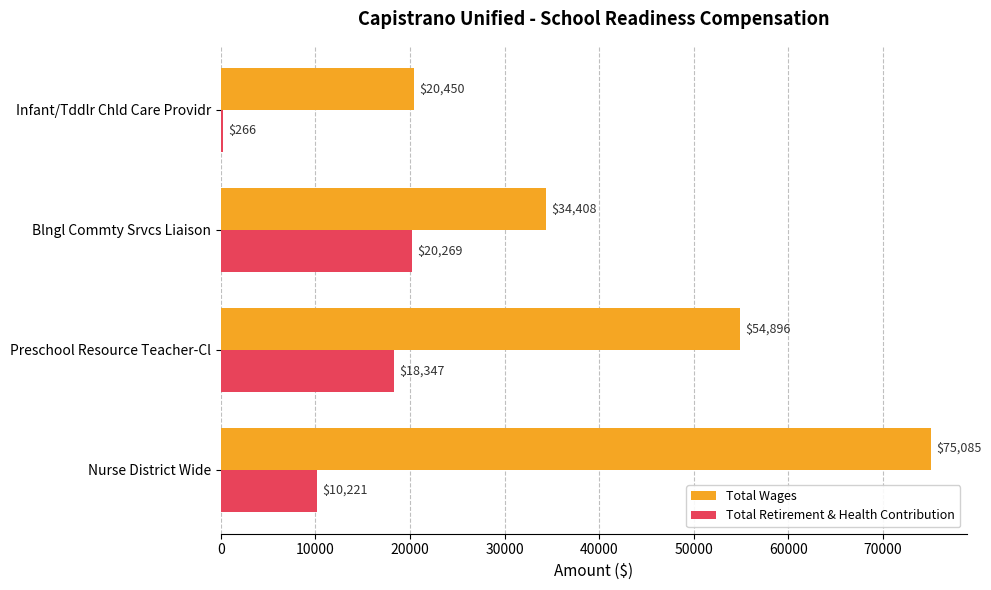

Which category has the lowest value across all series?

Infant/Tddlr Chld Care Providr